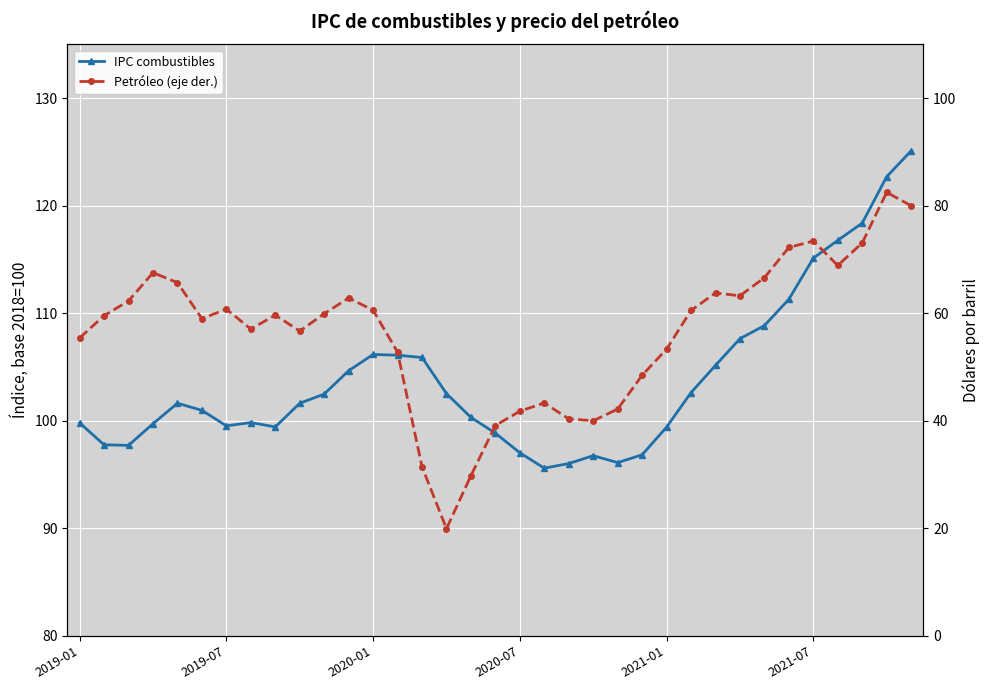

How many data points in Petróleo (eje der.) are less than 59?

16